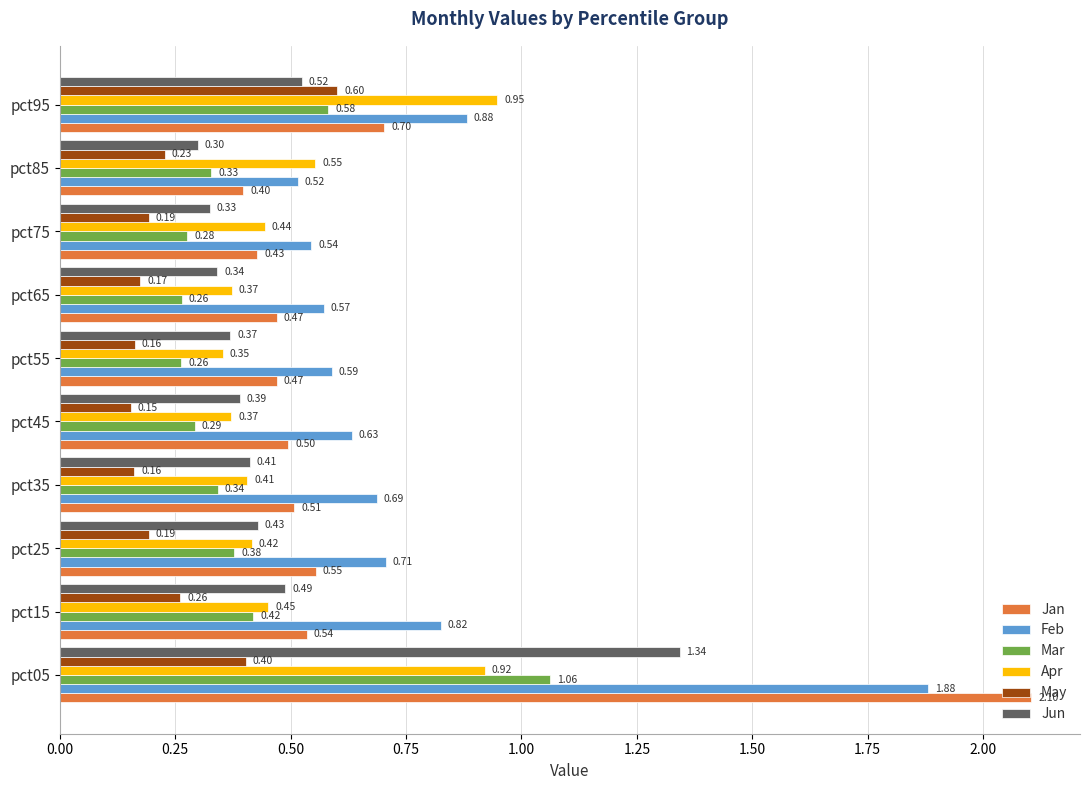

Which series changed the most between pct15 and pct95?

Apr